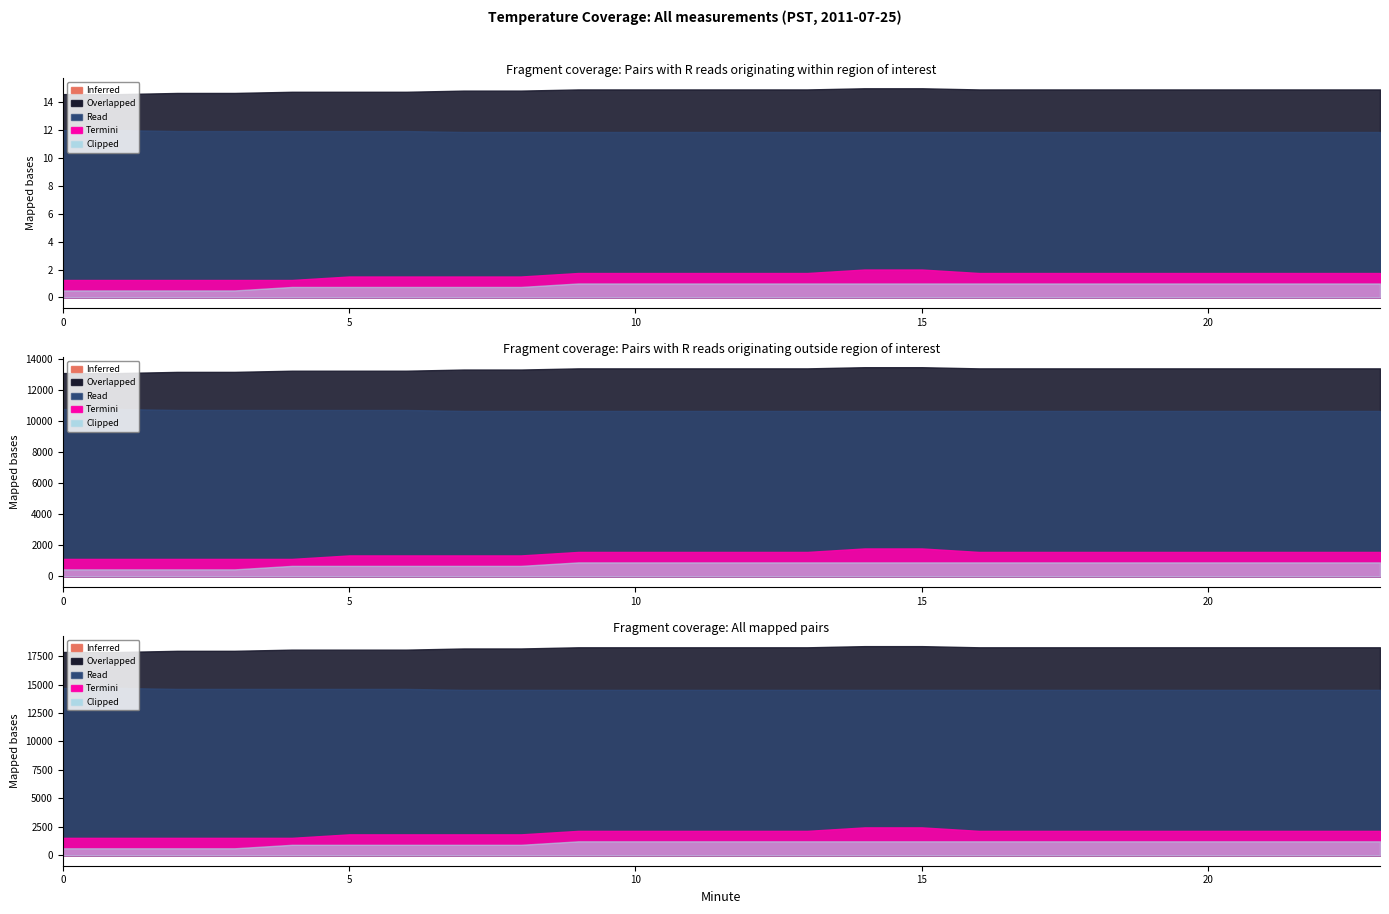

Which series has the widest spread of values?

Overlapped